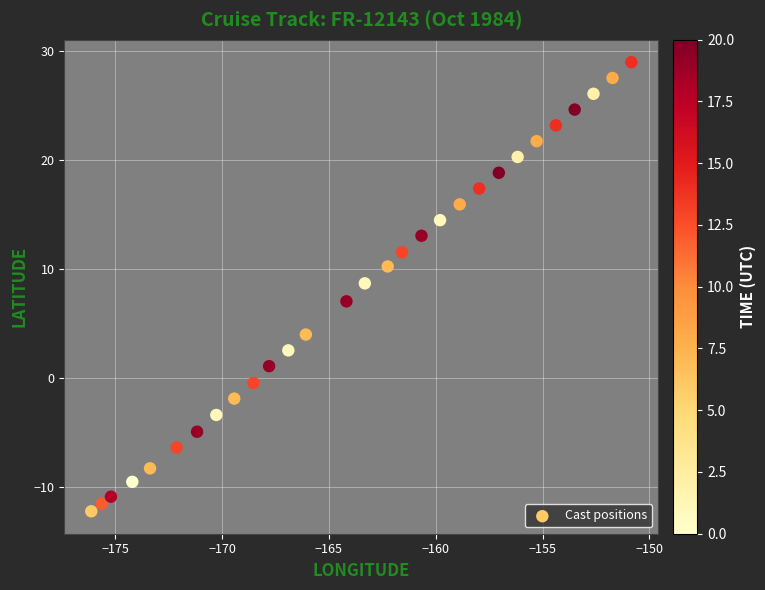

What is the range of X values (max minus min)?

25.3